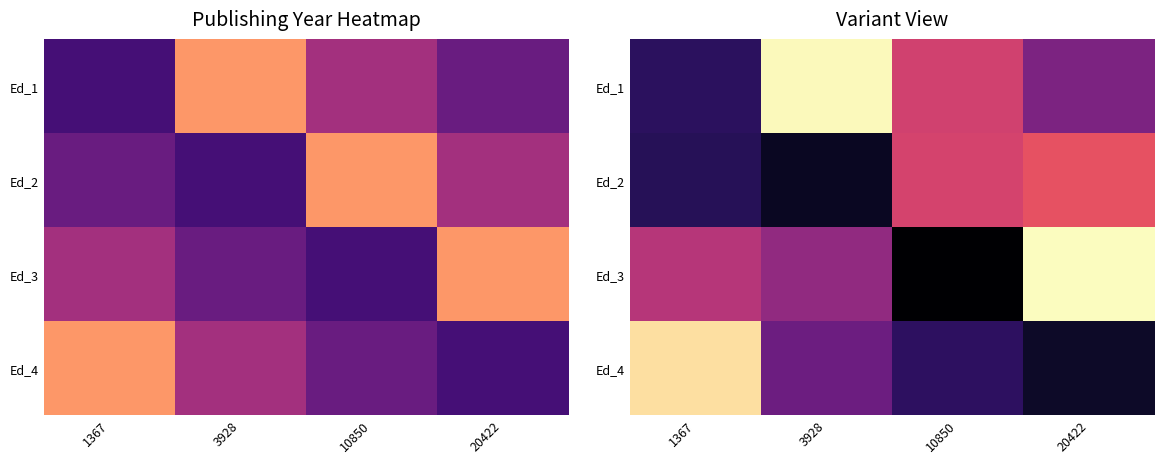

List the series in order of their peak value, highest first.

Ed_3, Ed_1, Ed_4, Ed_2